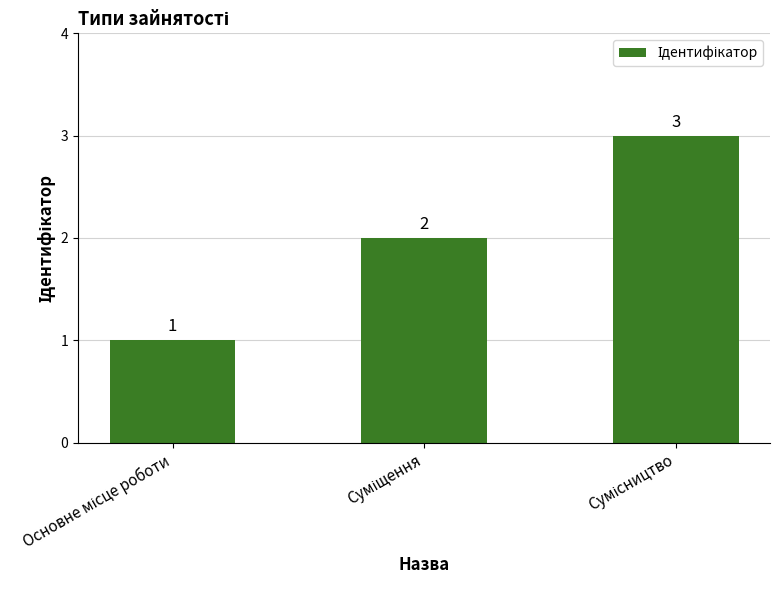

What is the greatest value displayed?

3